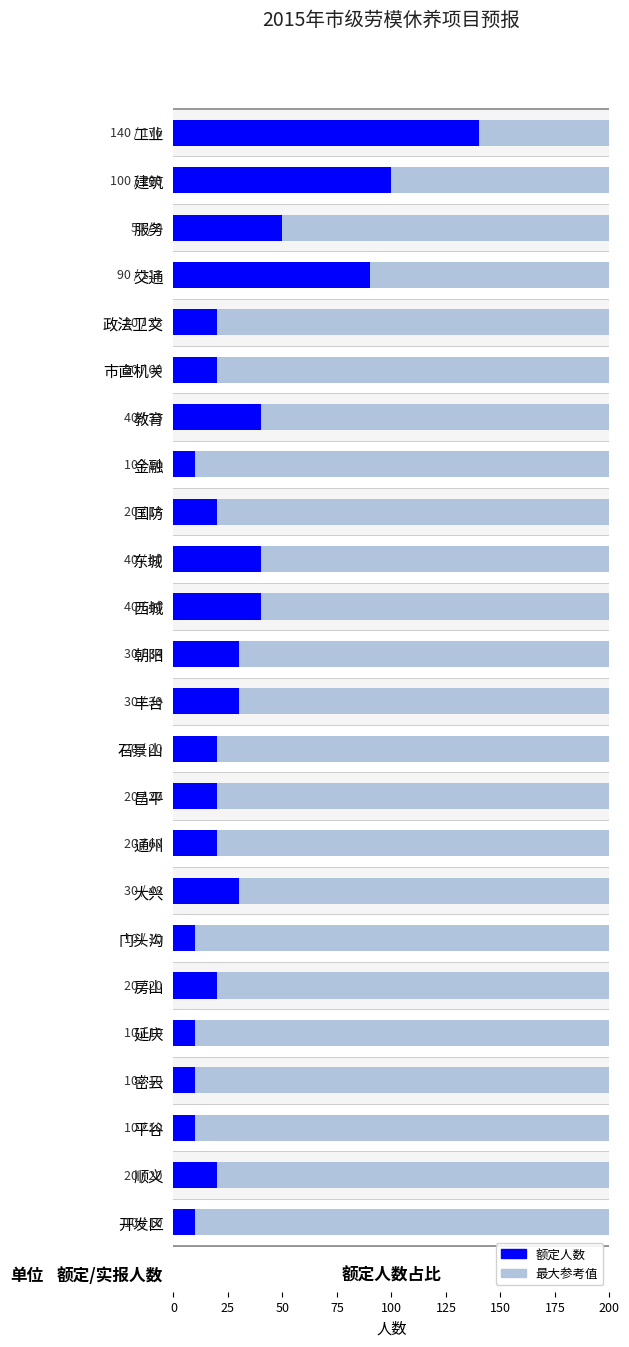

What is the difference between the maximum and minimum values?

130